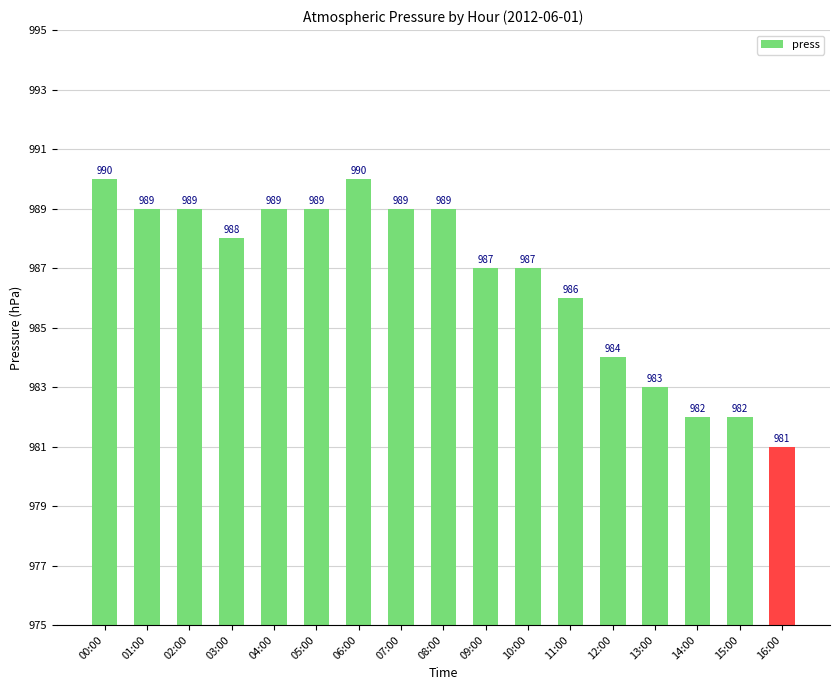

How many values are between 984 and 989?

11